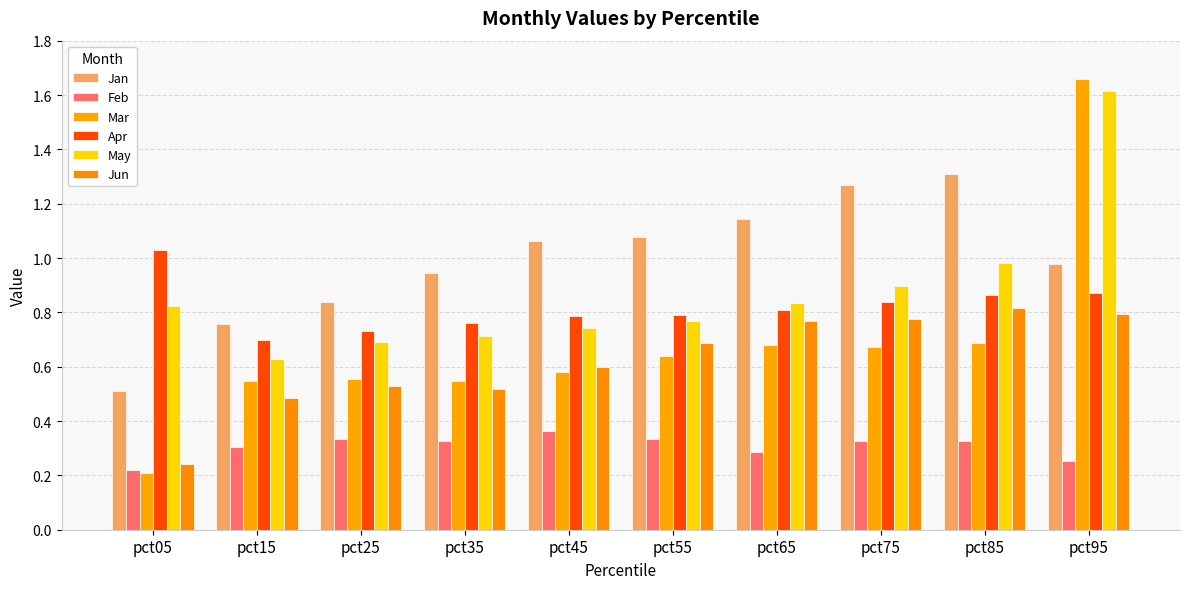

Count the Jun values in the range 0 to 1.

10